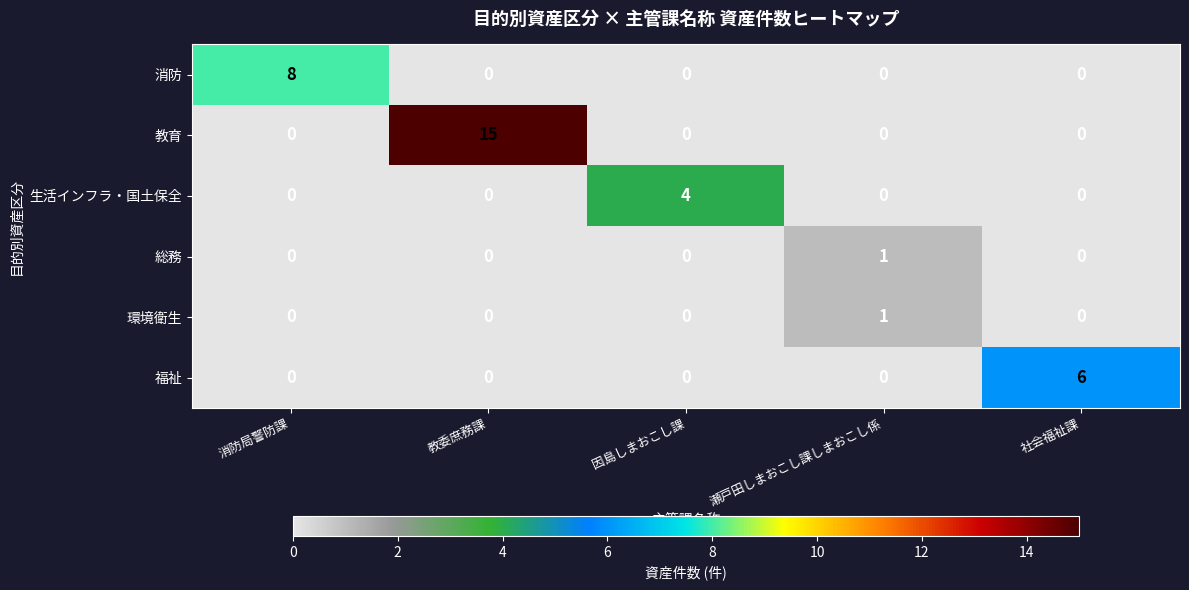

What is the sum of the 消防 values at 因島しまおこし課 and 消防局警防課?

8